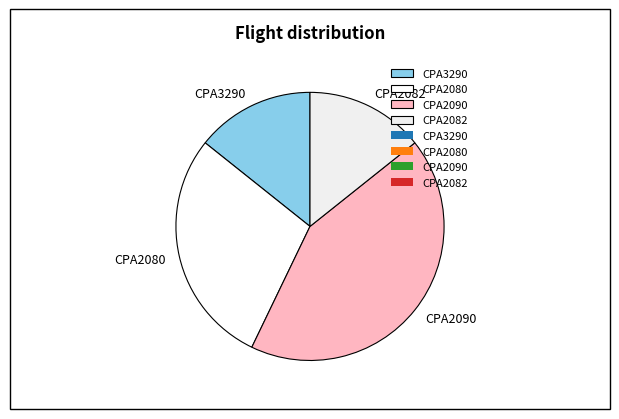

Between CPA3290 and CPA2090, which is larger?

CPA2090